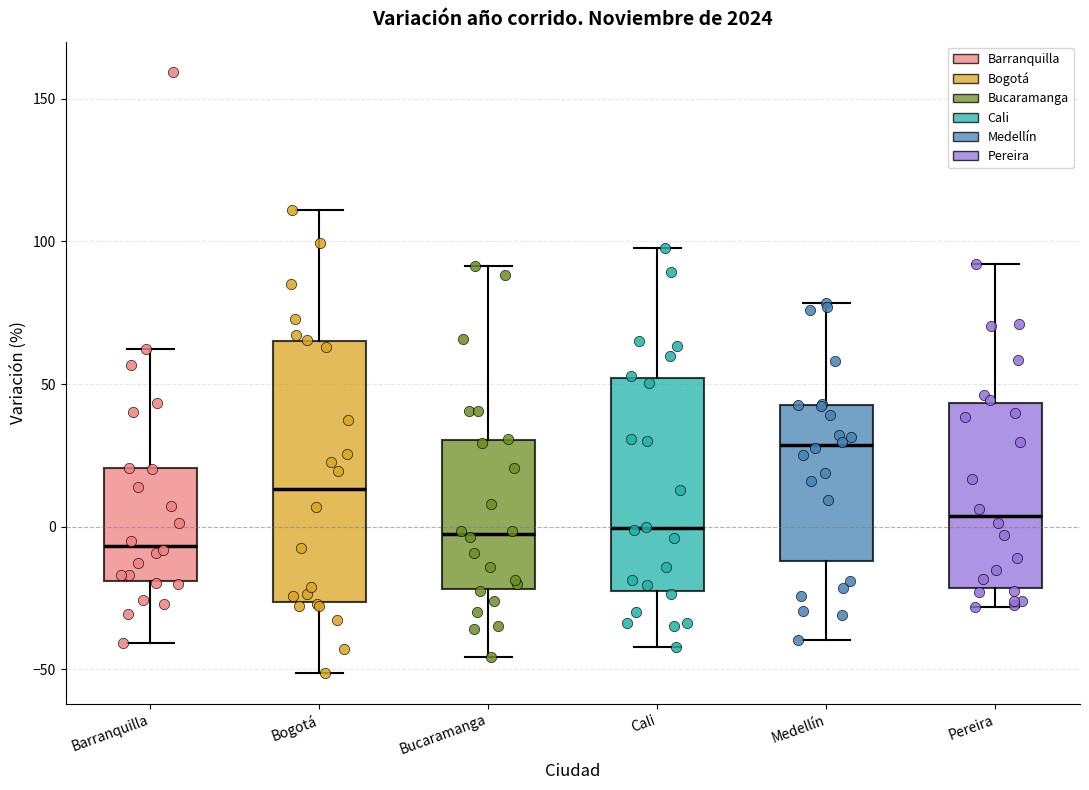

Reading left to right, read every box against the y-axis: the position of its median line, the range the box covers, and the ends of its whiskers. The values are not printed on the chart, so give them approximately, as read against the axis.

Barranquilla: median -5, box -20 to 20, whiskers -40 to 60
Bogotá: median 15, box -25 to 65, whiskers -50 to 110
Bucaramanga: median -5, box -20 to 30, whiskers -45 to 90
Cali: median 0, box -25 to 50, whiskers -40 to 100
Medellín: median 30, box -10 to 45, whiskers -40 to 80
Pereira: median 5, box -20 to 45, whiskers -30 to 90